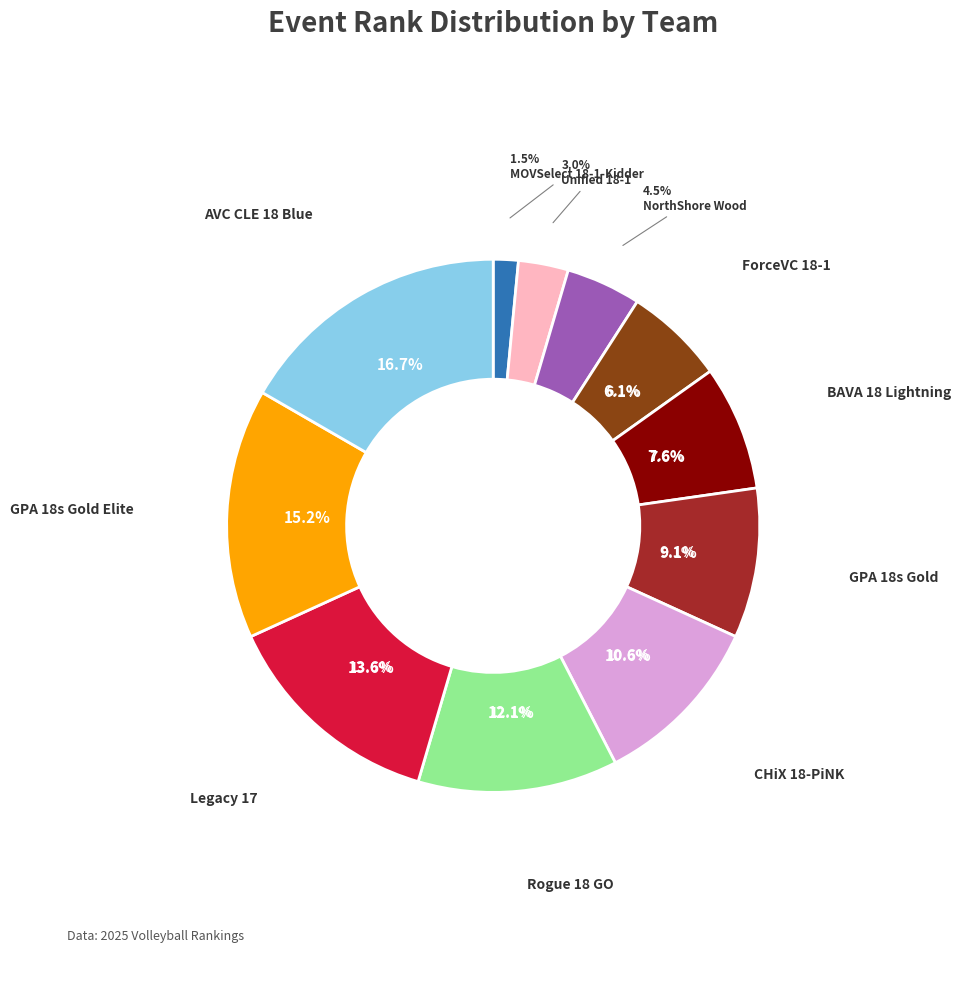

Rank the categories by value from lowest to highest.

MOVSelect 18-1-Kidder, Unified 18-1, NorthShore Wood, ForceVC 18-1, BAVA 18 Lightning, GPA 18s Gold, CHiX 18-PiNK, Rogue 18 GO, Legacy 17, GPA 18s Gold Elite, AVC CLE 18 Blue